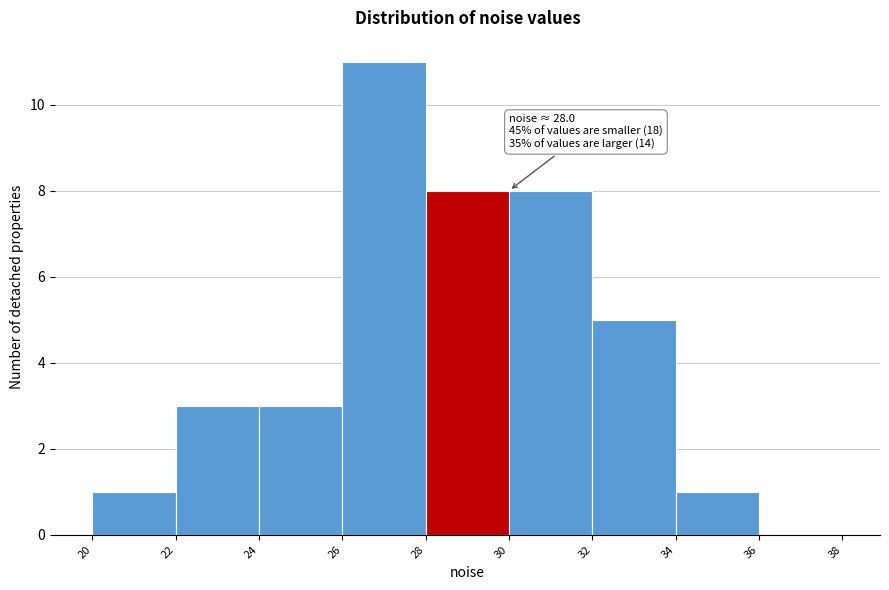

Which range on the x-axis has the tallest bar?

26 to 28